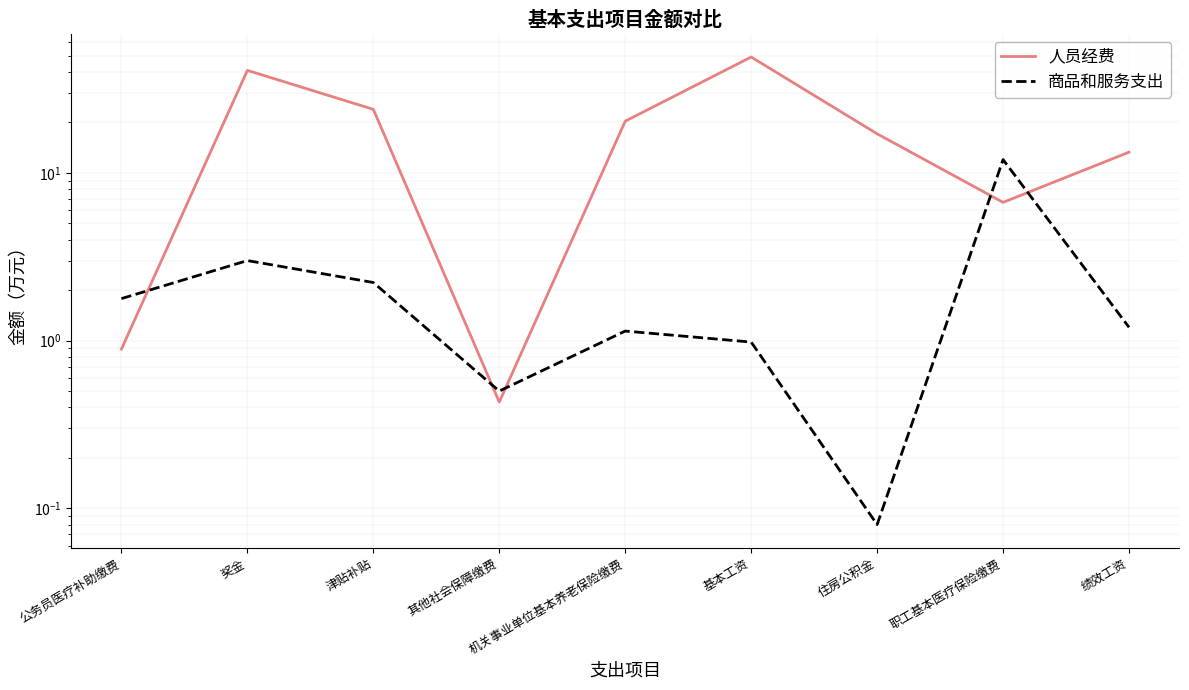

Does the chart display data point markers on the line(s)?

No